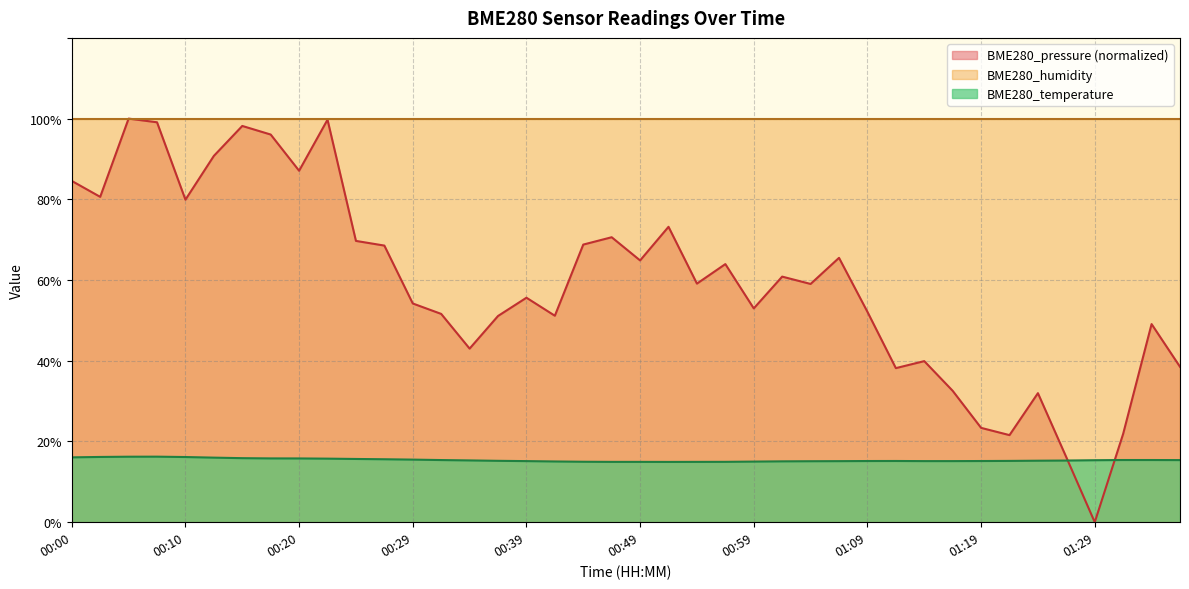

True or false: BME280_temperature has a value of 15.1 at 01:14.

True